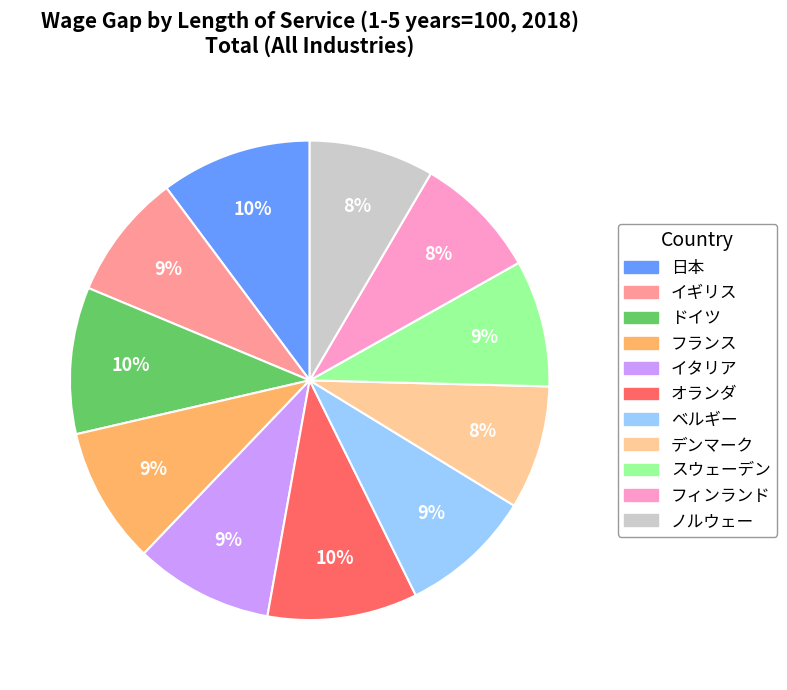

To the nearest percent, what portion does デンマーク represent?

8%